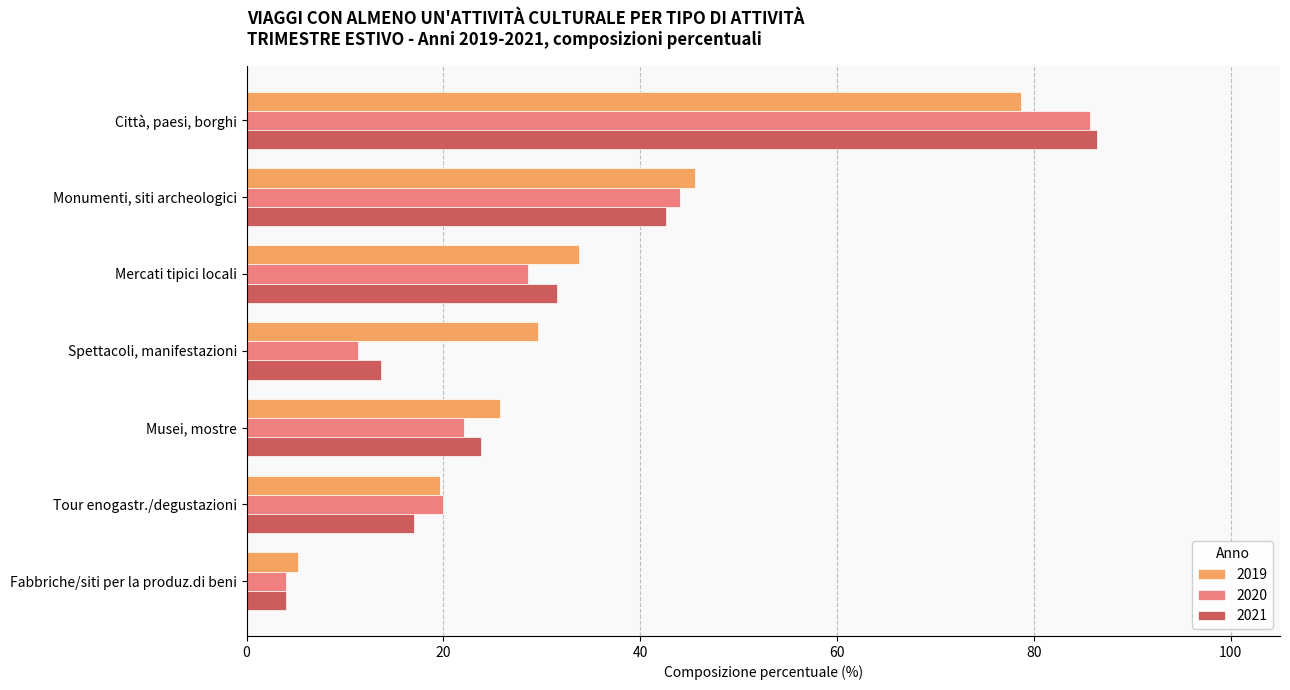

At which category is the sum across all series the highest?

Città, paesi, borghi